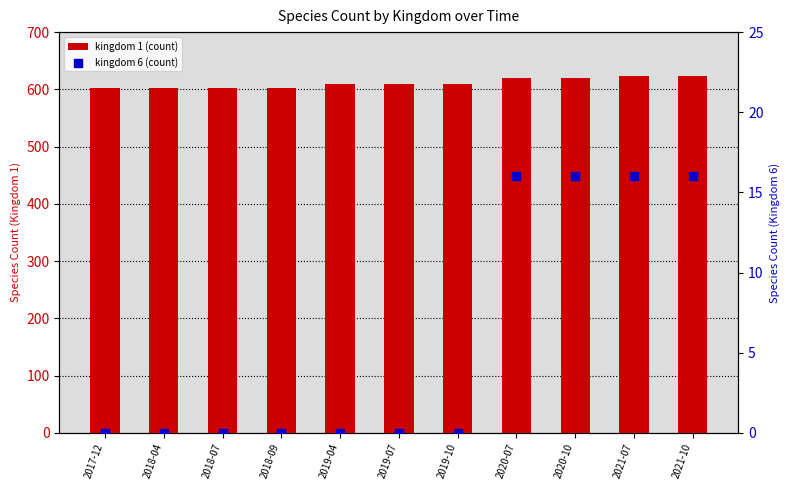

Is the value of kingdom 6 (count) at 2017-12 greater than the value of kingdom 1 (count) at 2021-10?

No